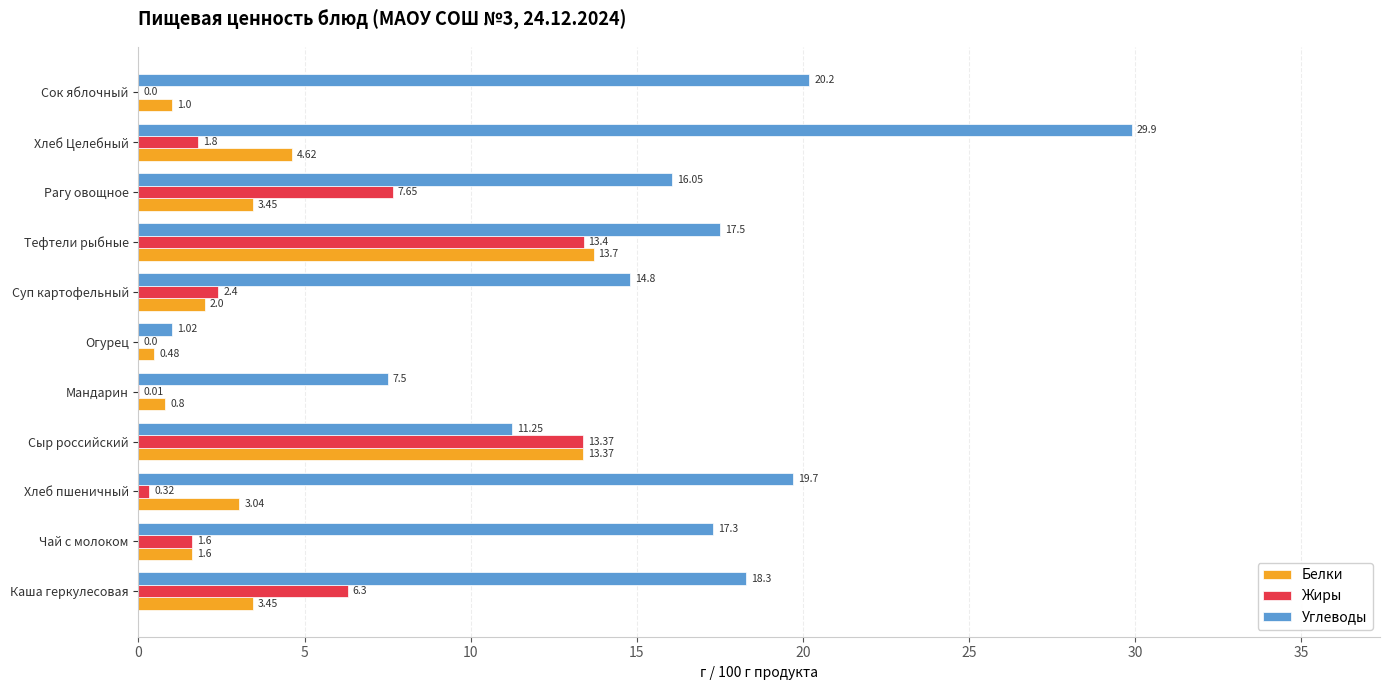

What is the total value across all series at Тефтели рыбные?

44.6